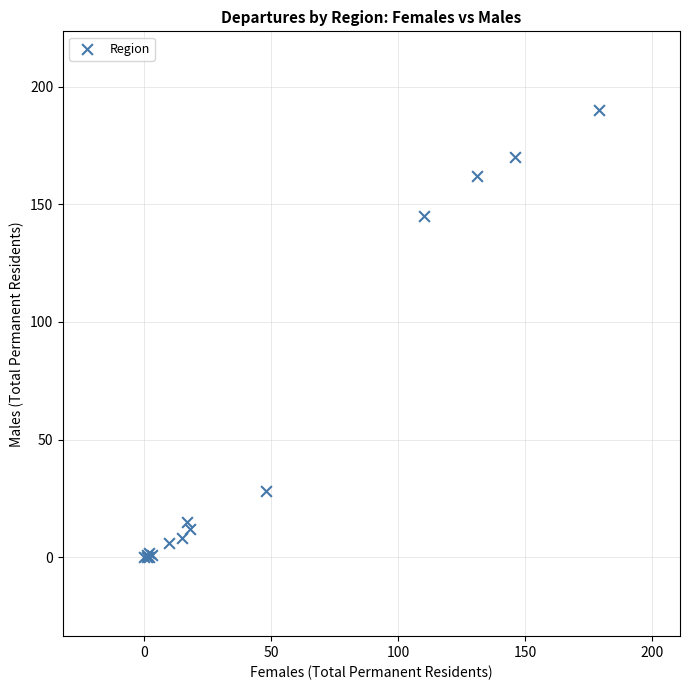

What Y value in the scatter plot is closest to 95?

145